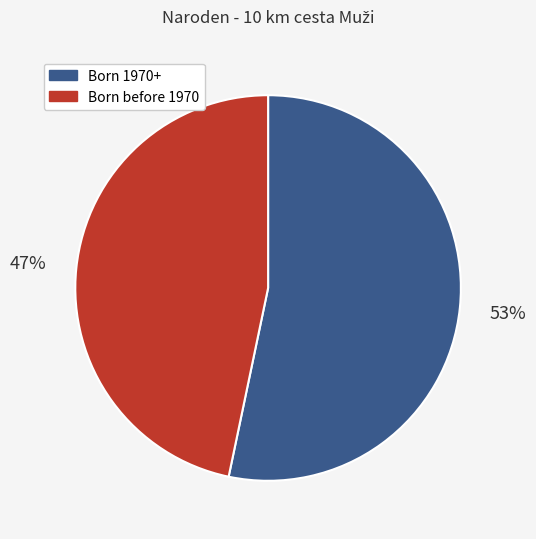

To the nearest percent, what portion does Born before 1970 represent?

47%